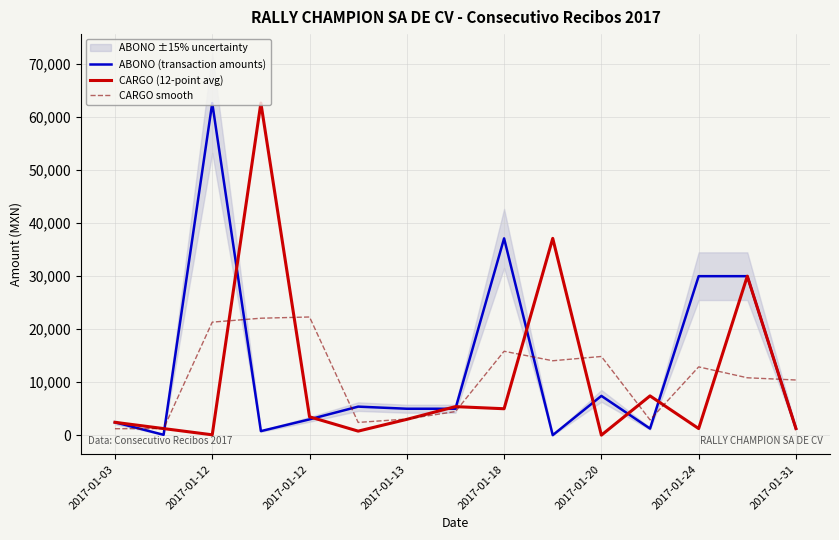

At which label does CARGO smooth reach its minimum?

2017-01-03